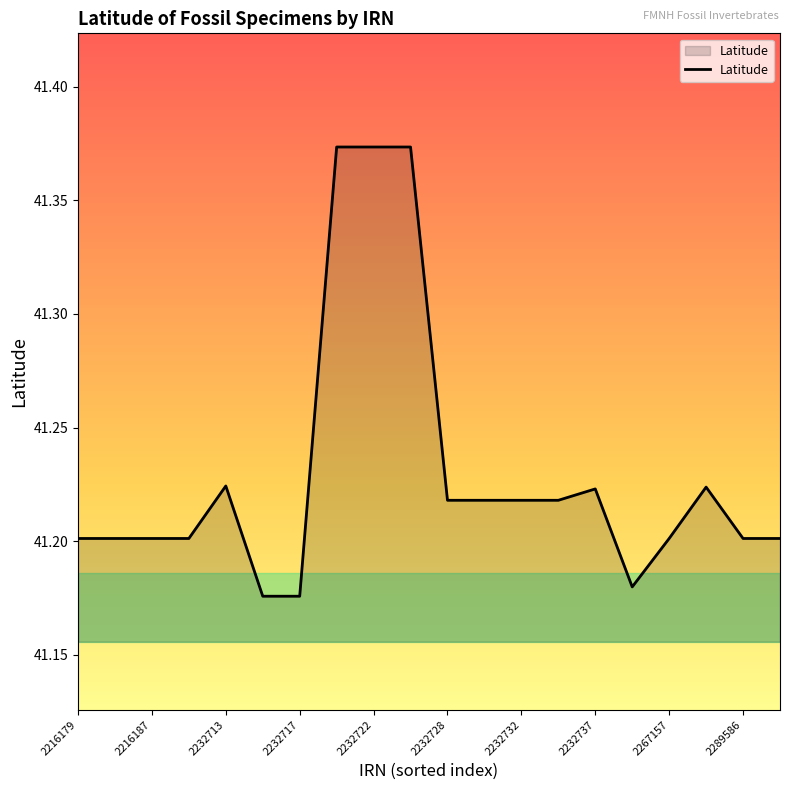

How many lines are shown in the chart?

1